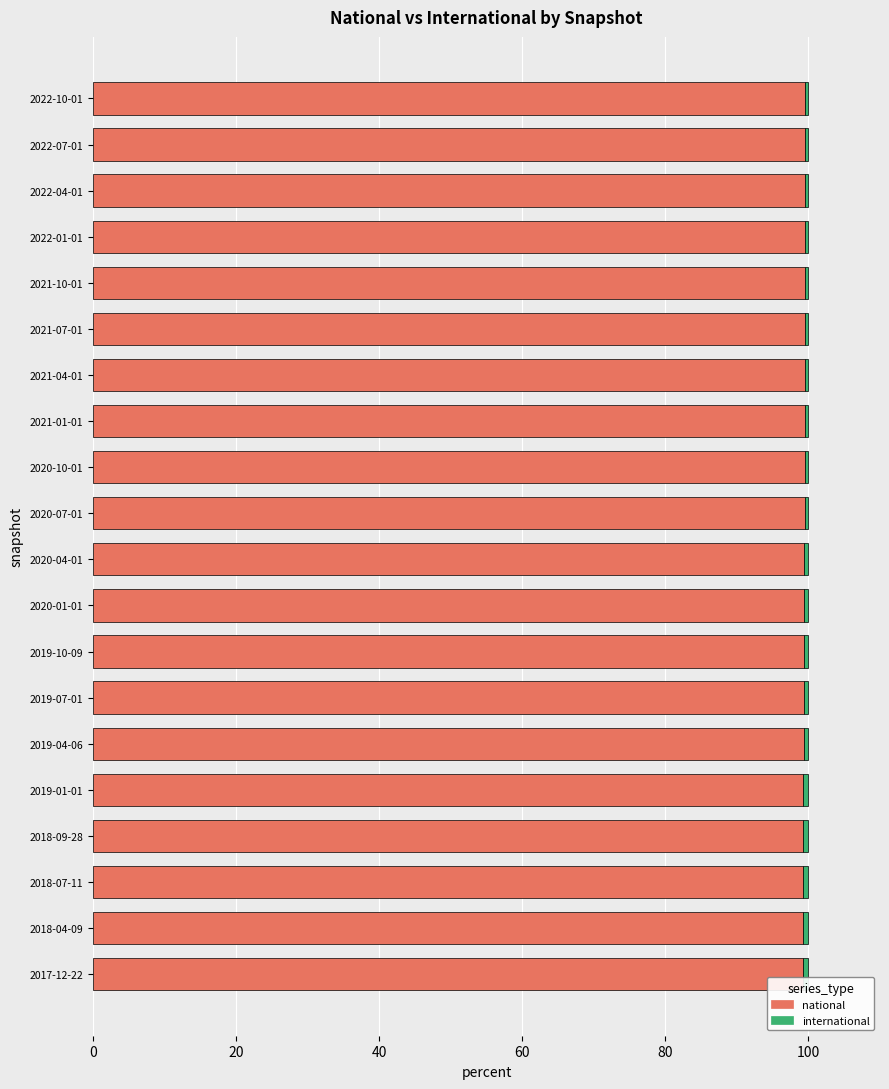

What is the sum of all national values?

1987.9